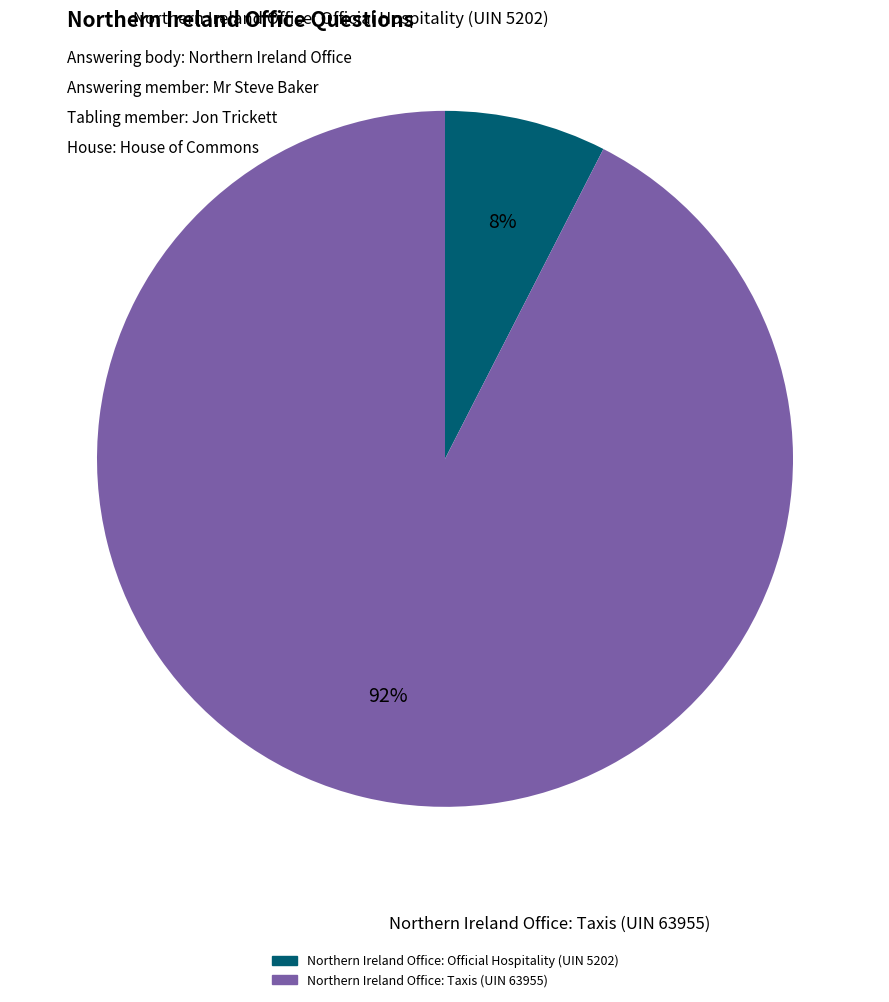

Is there any slice that represents more than half of the pie?

Yes